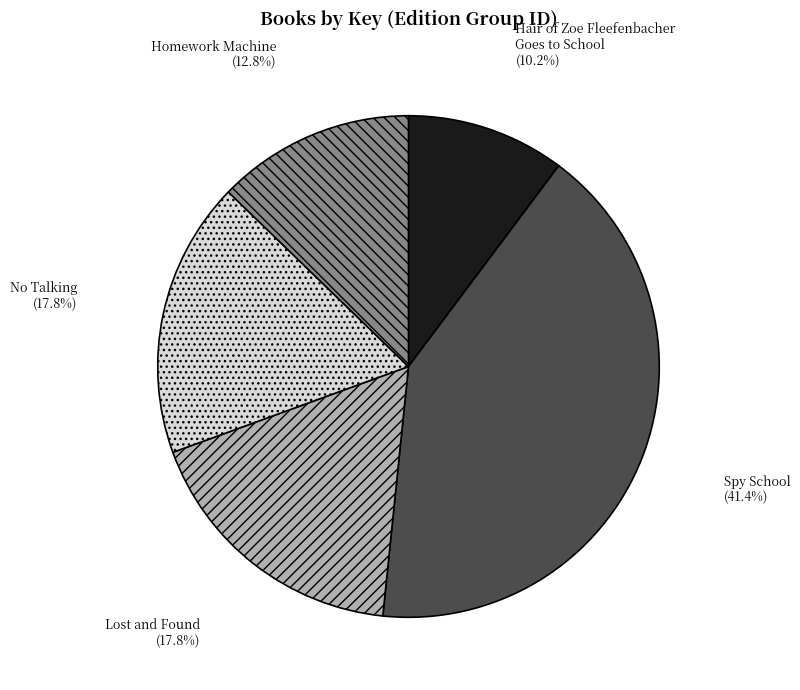

To the nearest percent, what percentage of the pie is Lost and Found?

18%